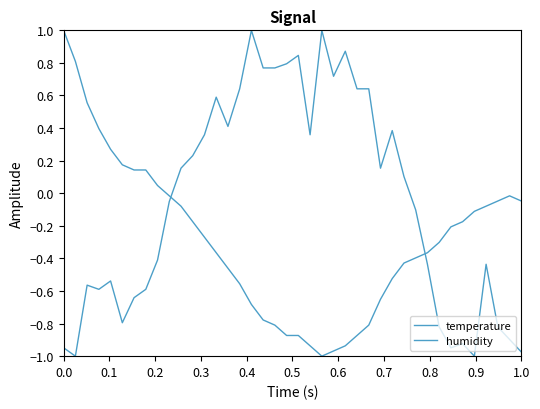

Where is temperature nearest to the value 0?

0.9